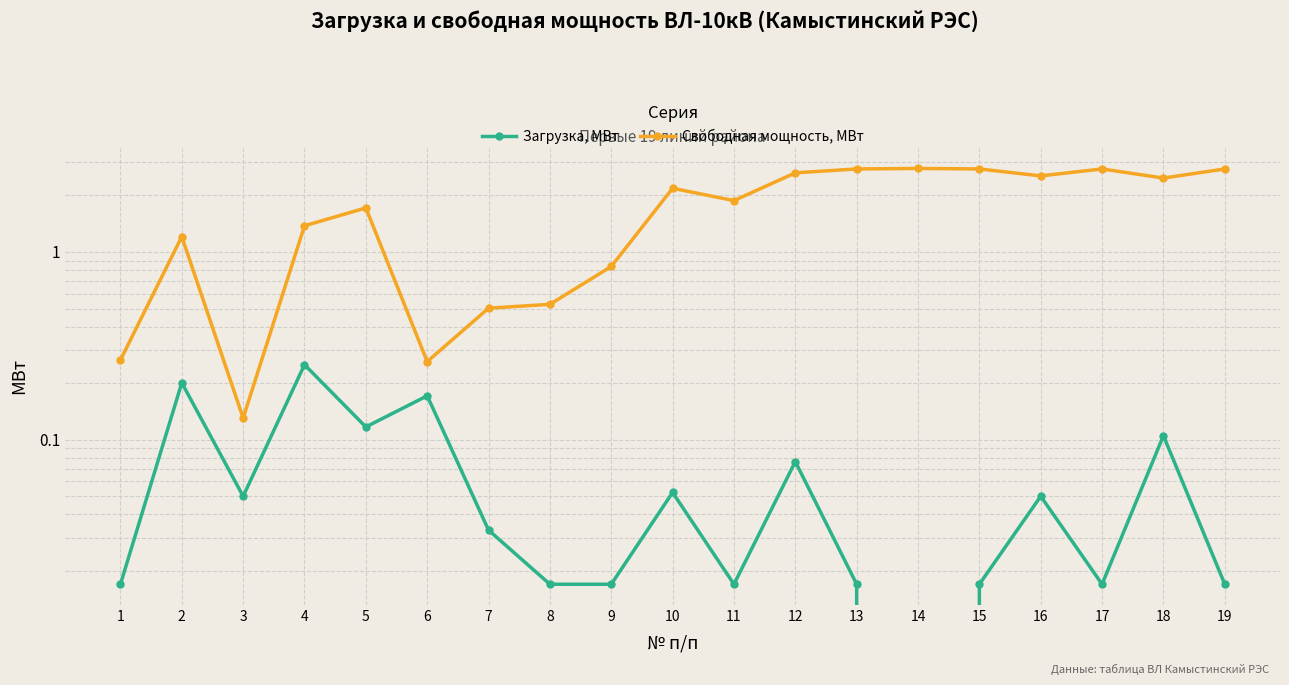

What is the total value across all series at 2?

1.4